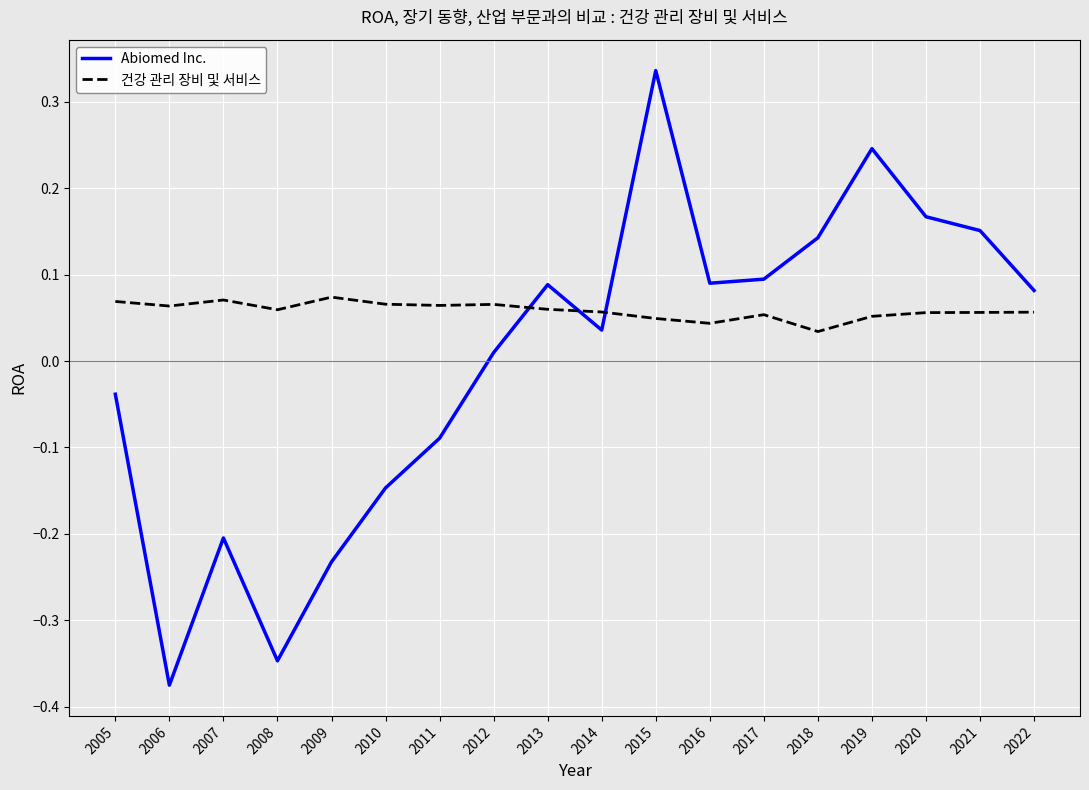

Between 2014 and 2016, which series saw the biggest shift?

Abiomed Inc.